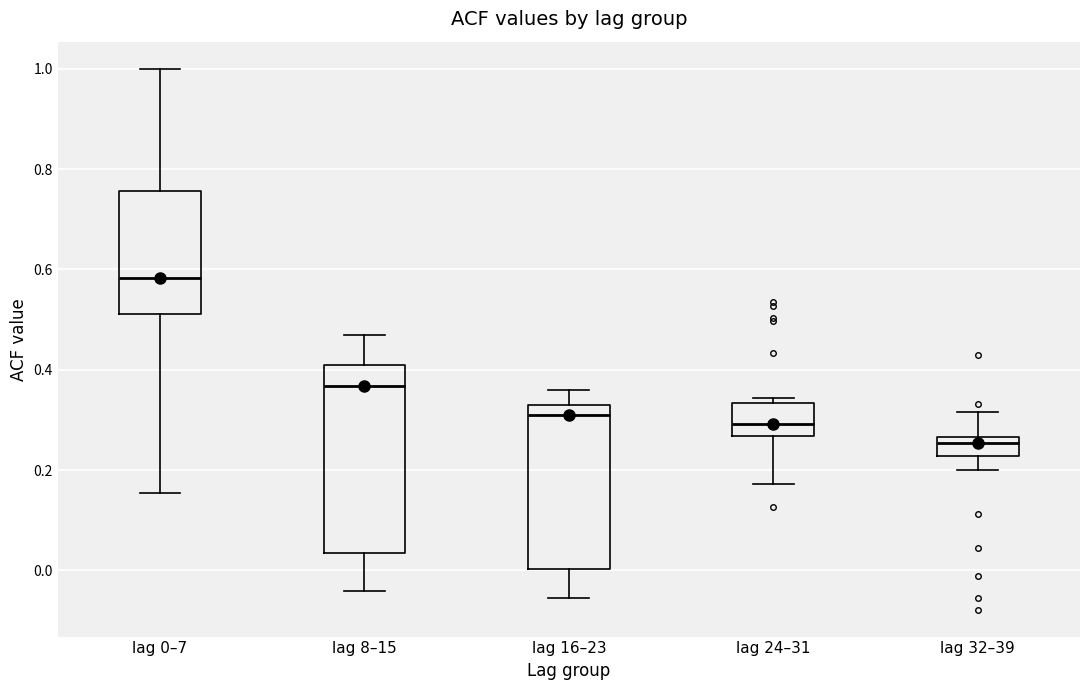

Reading left to right, read every box against the y-axis: the position of its median line, the range the box covers, and the ends of its whiskers. The values are not printed on the chart, so give them approximately, as read against the axis.

lag 0–7: median 0.58, box 0.52 to 0.76, whiskers 0.16 to 1.00
lag 8–15: median 0.36, box 0.04 to 0.42, whiskers -0.04 to 0.46
lag 16–23: median 0.32 (just below the box's upper edge), box 0.00 to 0.32, whiskers -0.06 to 0.36
lag 24–31: median 0.30, box 0.26 to 0.34, whiskers 0.18 to 0.34 (just above the box's upper edge)
lag 32–39: median 0.26 (just below the box's upper edge), box 0.22 to 0.26, whiskers 0.20 to 0.32